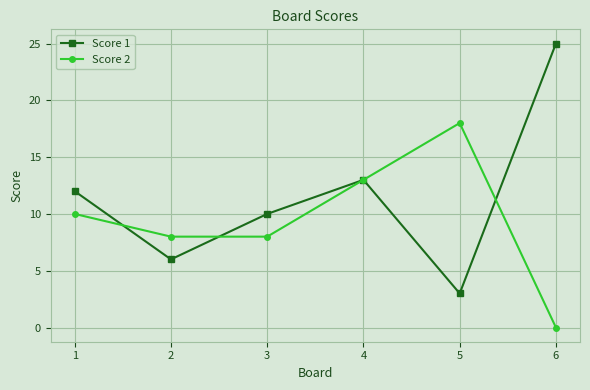

Between 1 and 6, which series saw the biggest shift?

Score 1